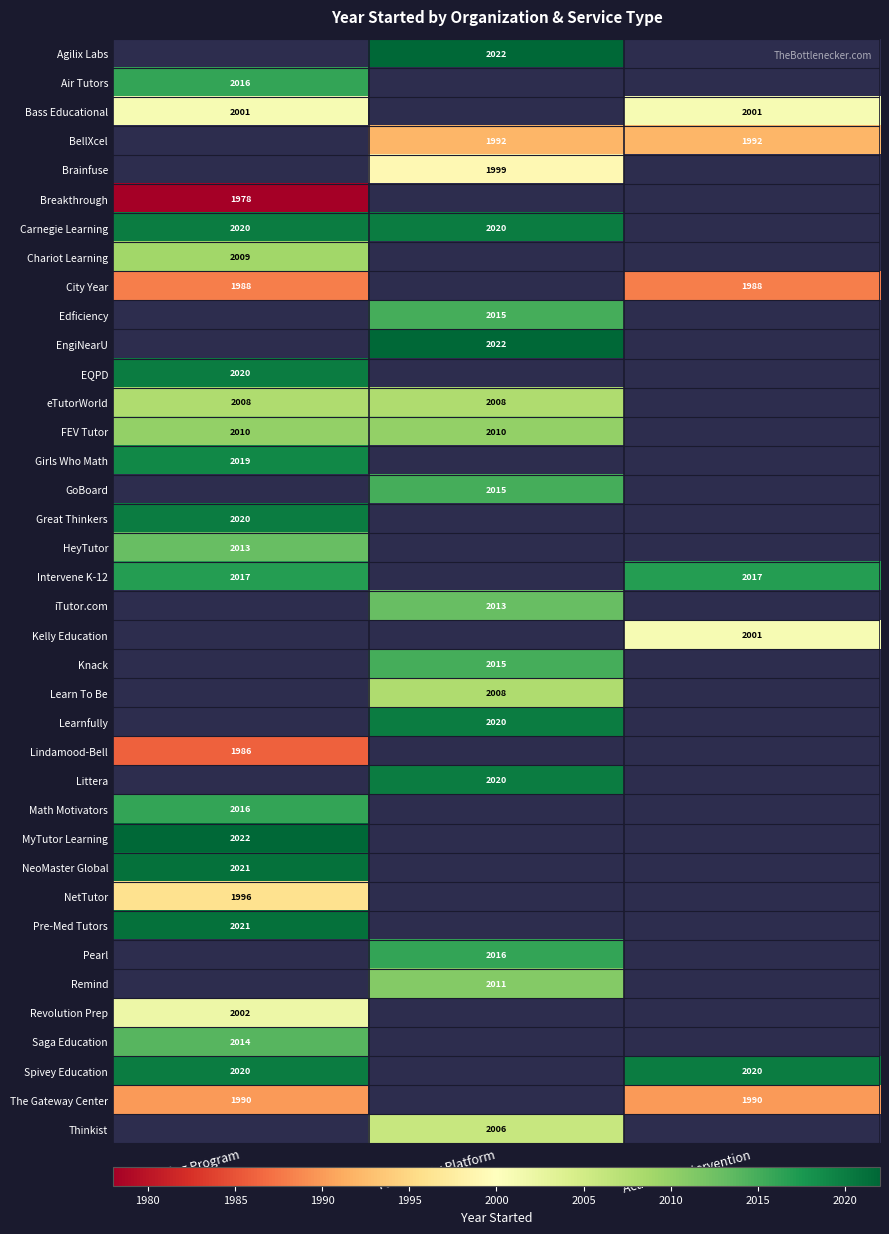

Which label corresponds to the smallest value in the chart?

Tutoring Program